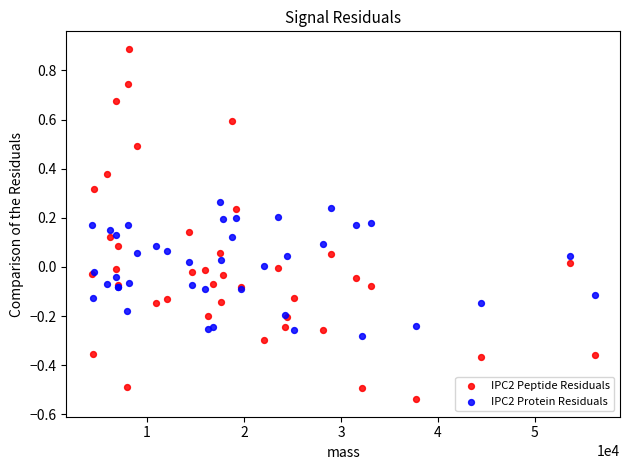

What are all the series names shown in the legend?

IPC2 Peptide Residuals, IPC2 Protein Residuals